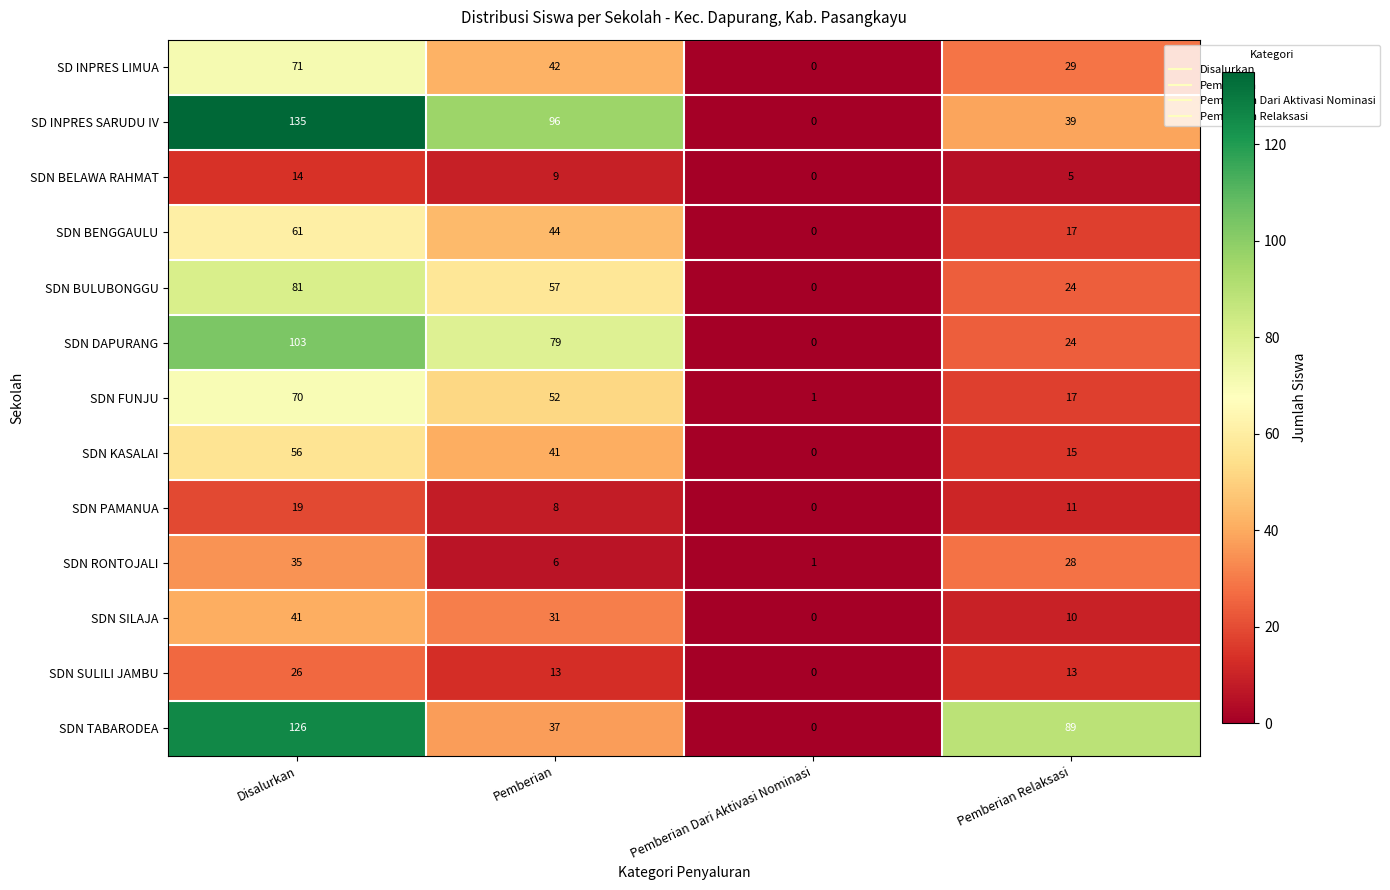

At how many categories does at least one series exceed 47?

3